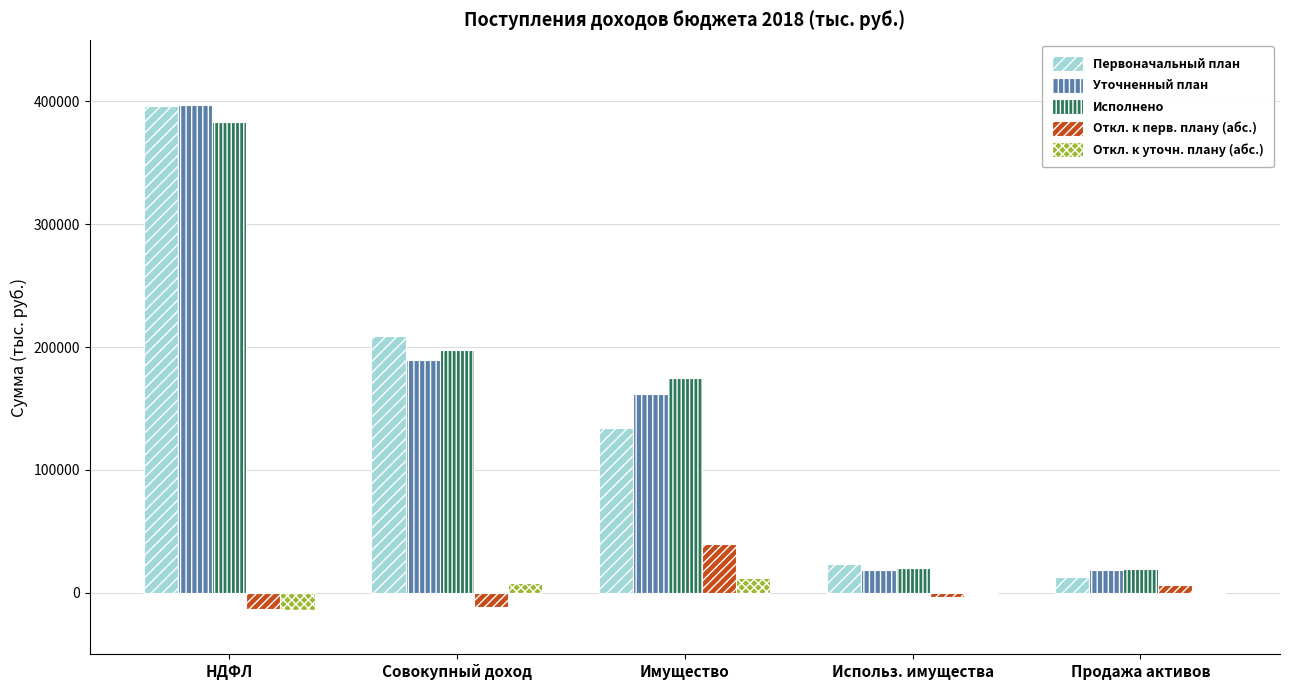

What is the sum of all Первоначальный план values?

776225.2